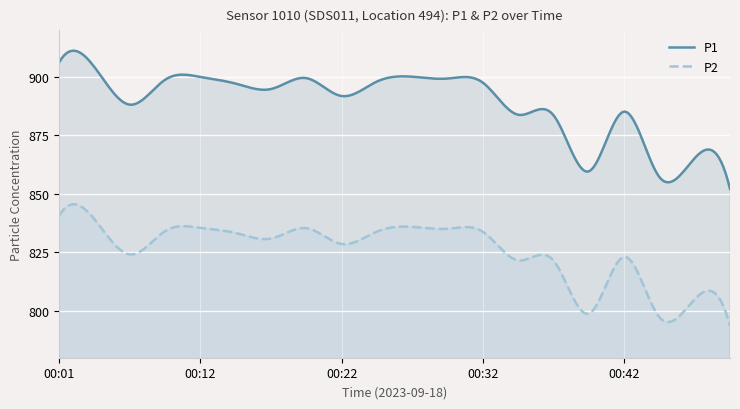

Between 00:06 and 00:27, which series saw the biggest shift?

P1